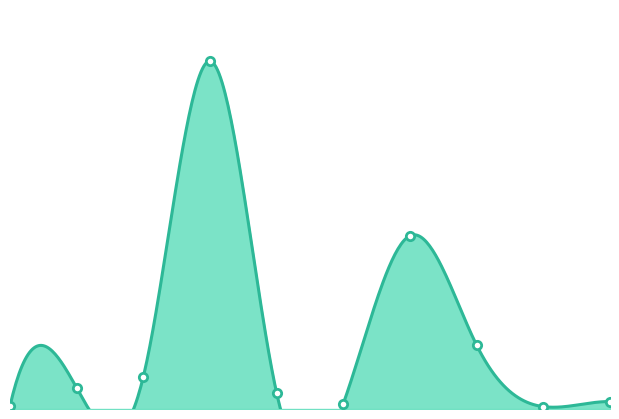

How many interior local valleys does the Frauen 18-64 series have?

2